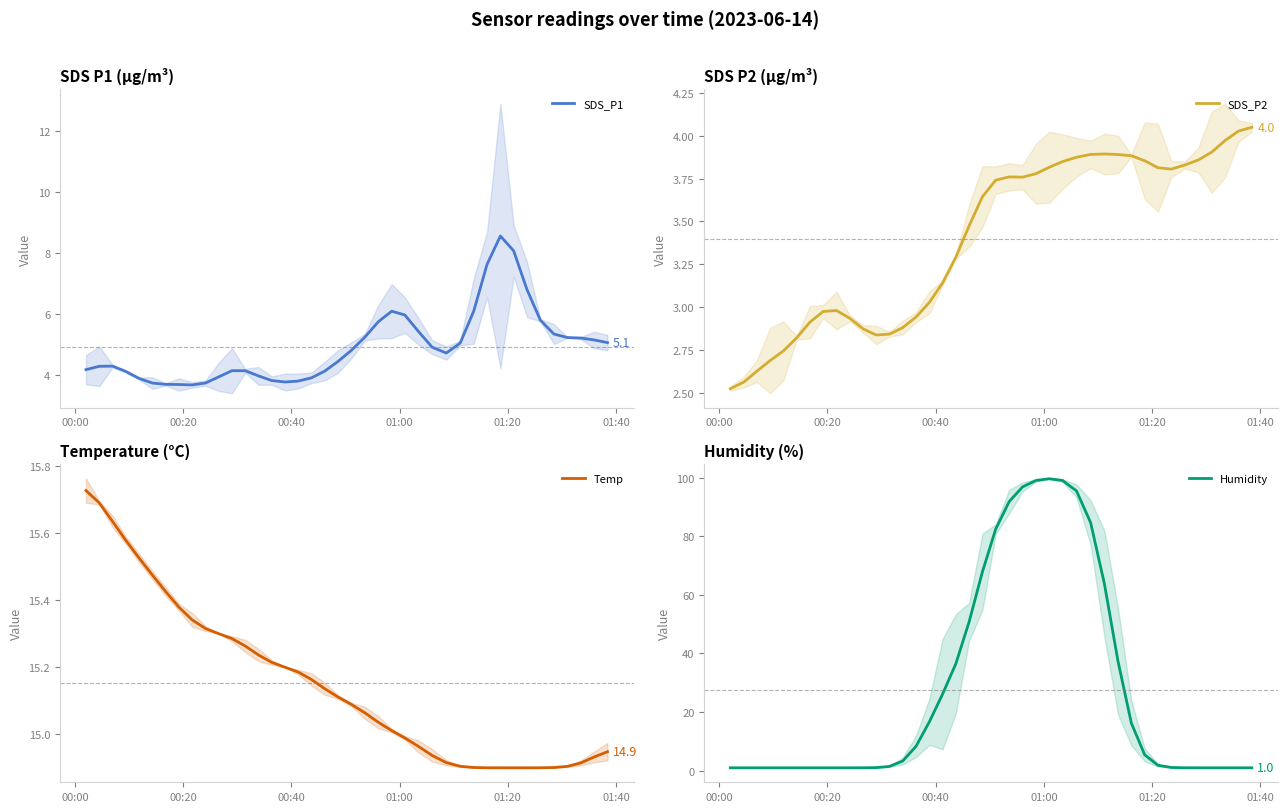

What is the lowest value of the SDS_P1 series?

3.7